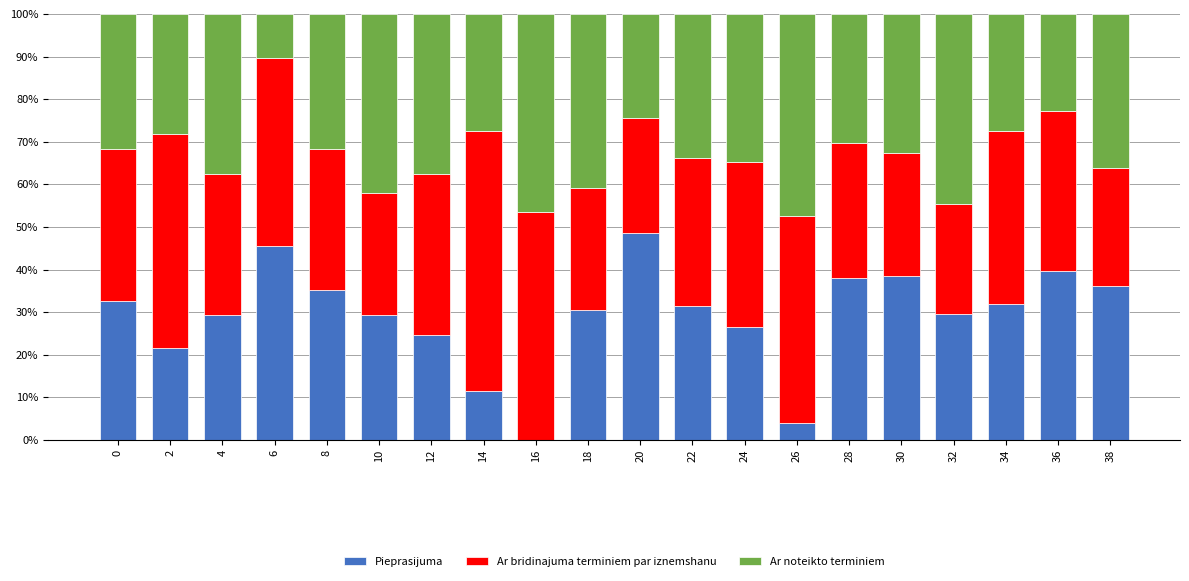

True or false: Pieprasijuma has a value of 19.2 at 30.

False